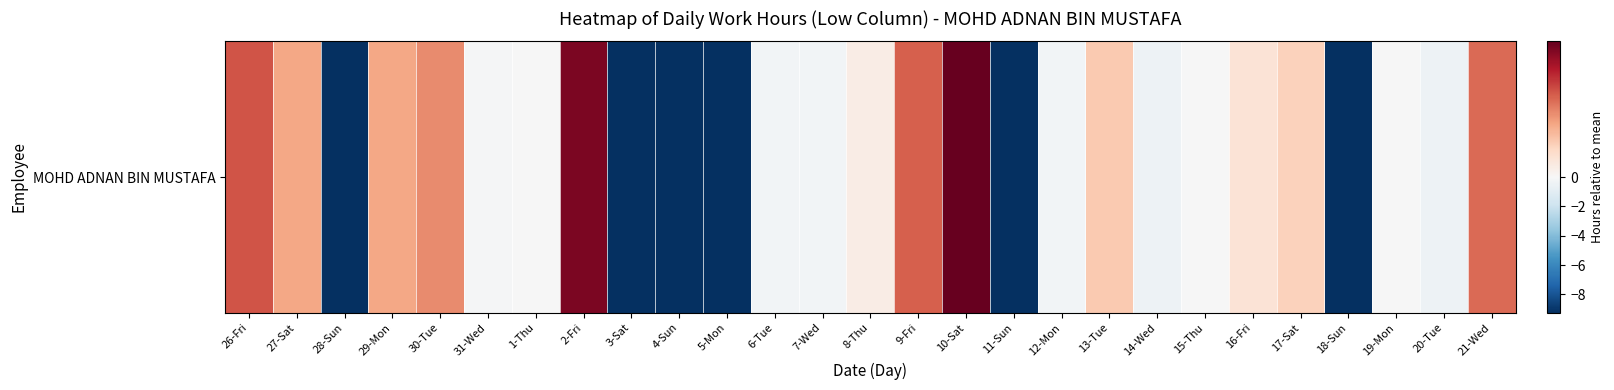

The value at 31-Wed is -0.0. True or false?

False